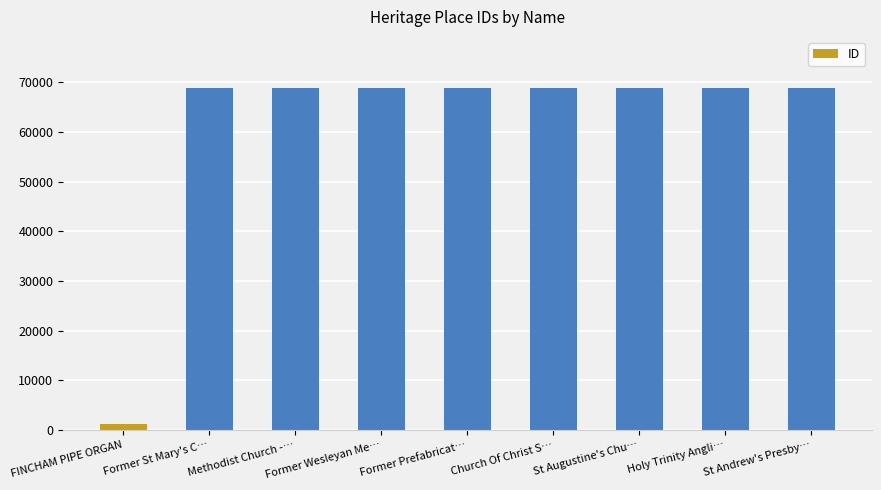

How many values are below 68784?

4